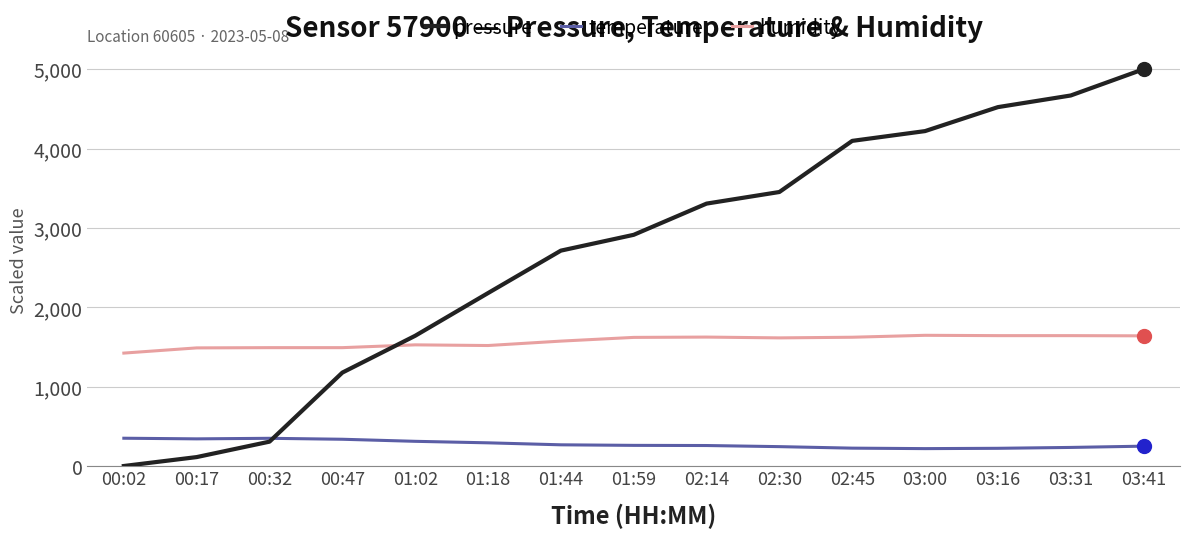

Where do pressure and humidity first cross each other?

00:47 and 01:02